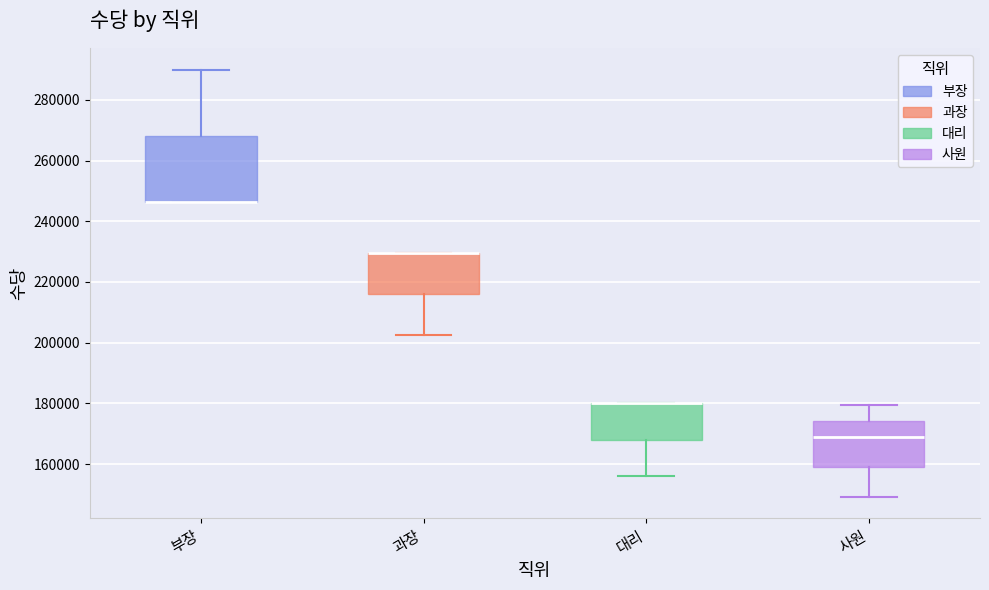

Reading left to right, read every box against the y-axis: the position of its median line, the range the box covers, and the ends of its whiskers. The values are not printed on the chart, so give them approximately, as read against the axis.

부장: median 246000 (drawn on the box's lower edge), box 246000 to 268000, whiskers 246000 to 290000
과장: median 230000 (drawn on the box's upper edge), box 216000 to 230000, whiskers 202000 to 230000
대리: median 180000 (drawn on the box's upper edge), box 168000 to 180000, whiskers 156000 to 180000
사원: median 168000, box 160000 to 174000, whiskers 150000 to 180000